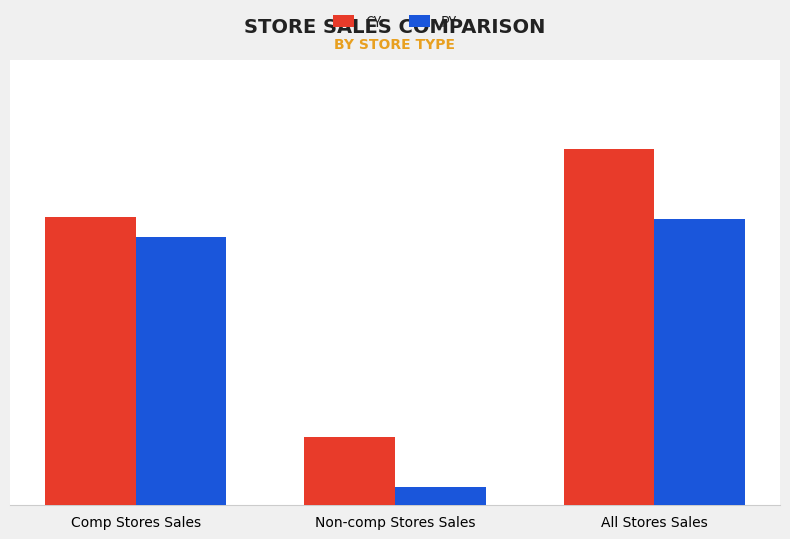

What is the average value of the PY series?

3762.5